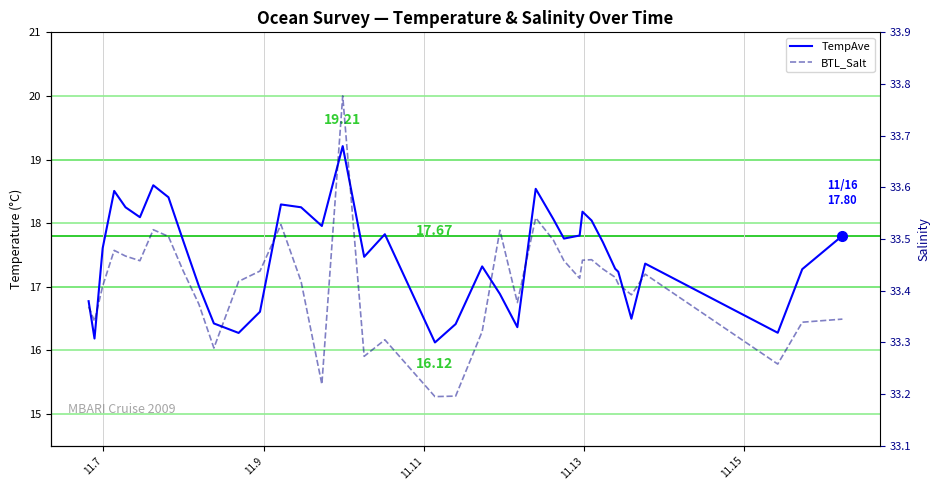

What is the average value of the TempAve series?

17.5